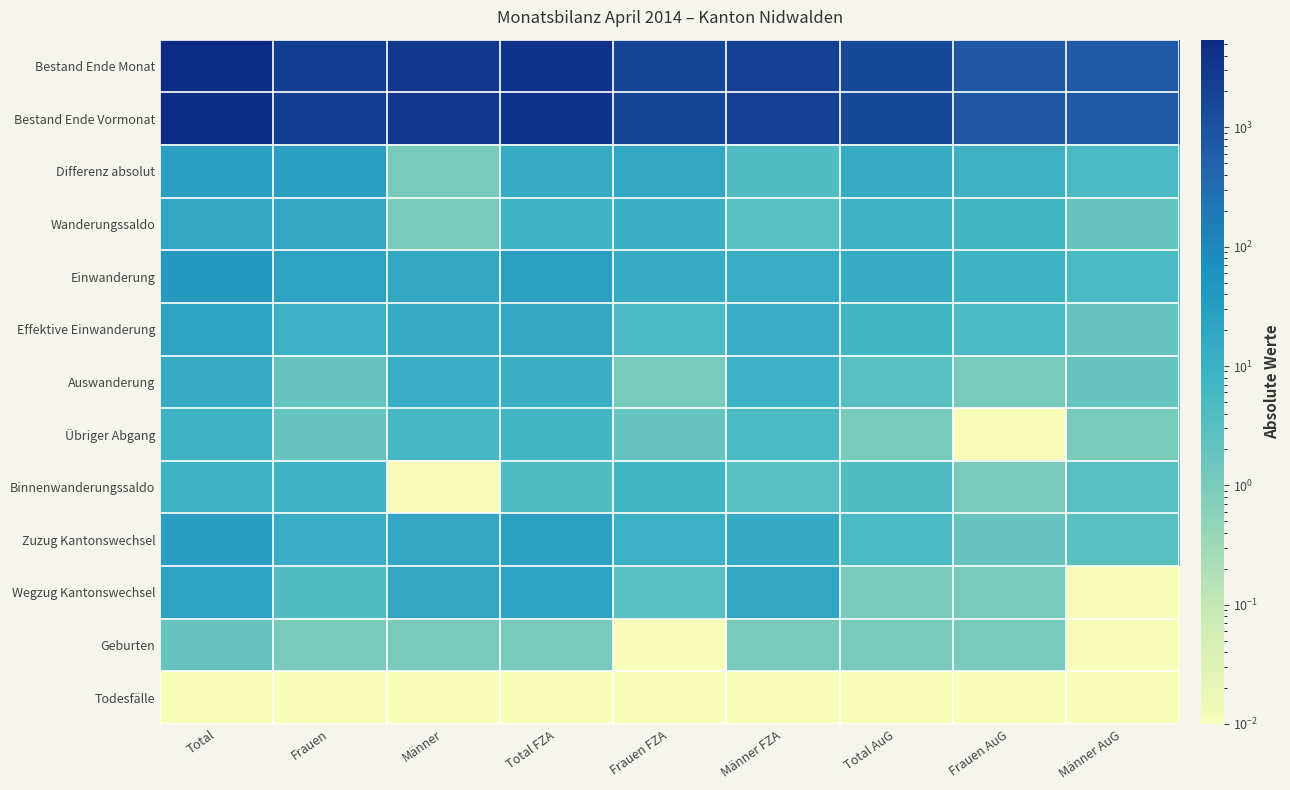

At Männer FZA, list the series in order from largest to smallest.

Bestand Ende Vormonat, Bestand Ende Monat, Wegzug Kantonswechsel, Zuzug Kantonswechsel, Einwanderung, Effektive Einwanderung, Auswanderung, Übriger Abgang, Differenz absolut, Wanderungssaldo, Binnenwanderungssaldo, Geburten, Todesfälle